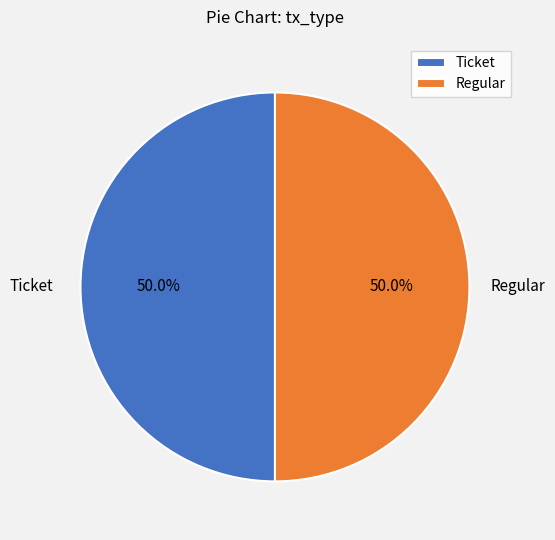

Approximately how many times larger is the value at Ticket compared to Regular?

1.0